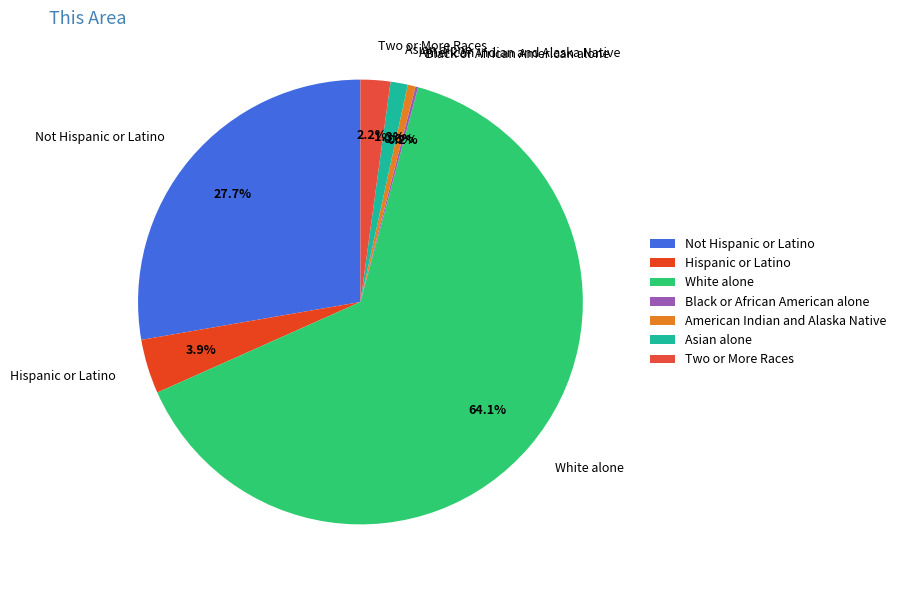

To the nearest percent, what is the average slice percentage?

14%